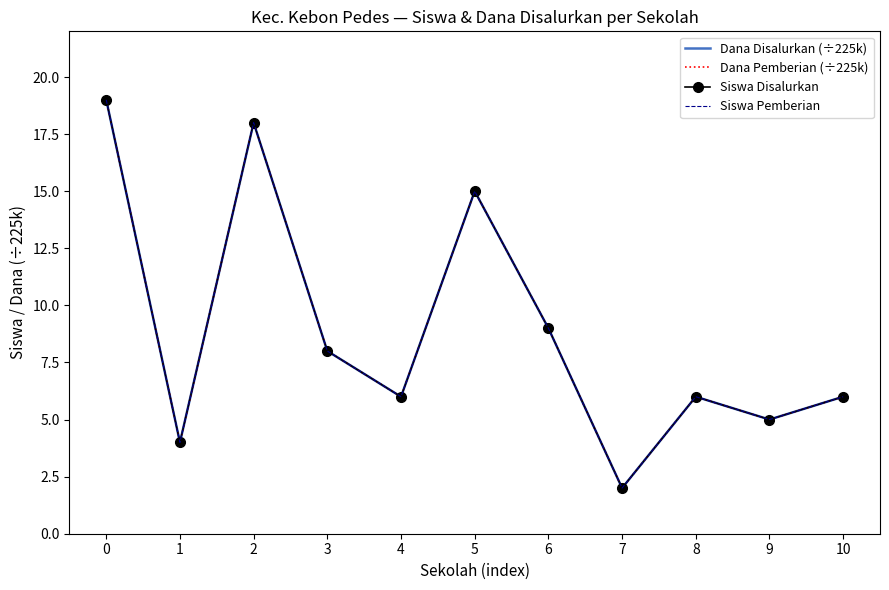

What is the average value of the Dana Disalurkan (÷225k) series?

9